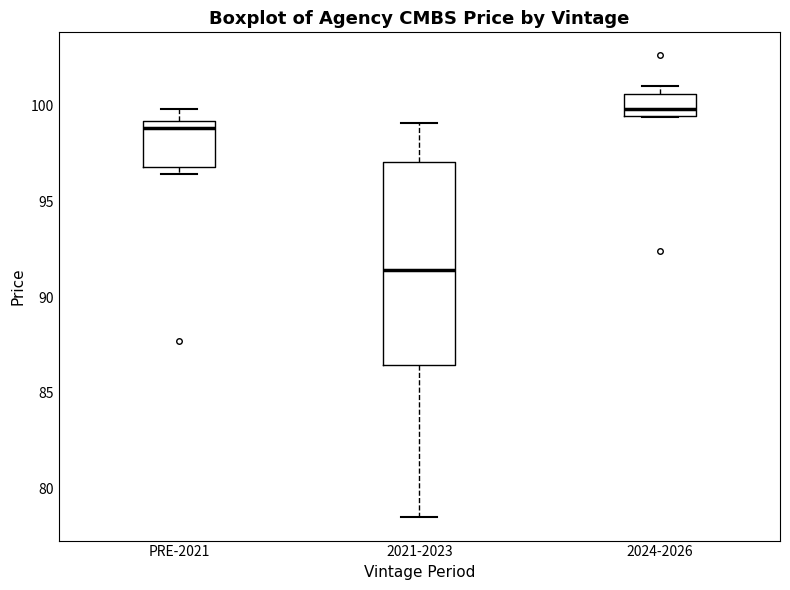

Reading left to right, transcribe this box plot: for each box, give where its median line is, the range the box spans, and where its two whiskers end, as read against the y-axis. The values are not printed on the chart, so give them approximately, as read against the axis.

PRE-2021: median 99.0 (just below the box's upper edge), box 97.0 to 99.0, whiskers 96.5 to 100.0
2021-2023: median 91.5, box 86.5 to 97.0, whiskers 78.5 to 99.0
2024-2026: median 100.0, box 99.5 to 100.5, whiskers 99.5 to 101.0